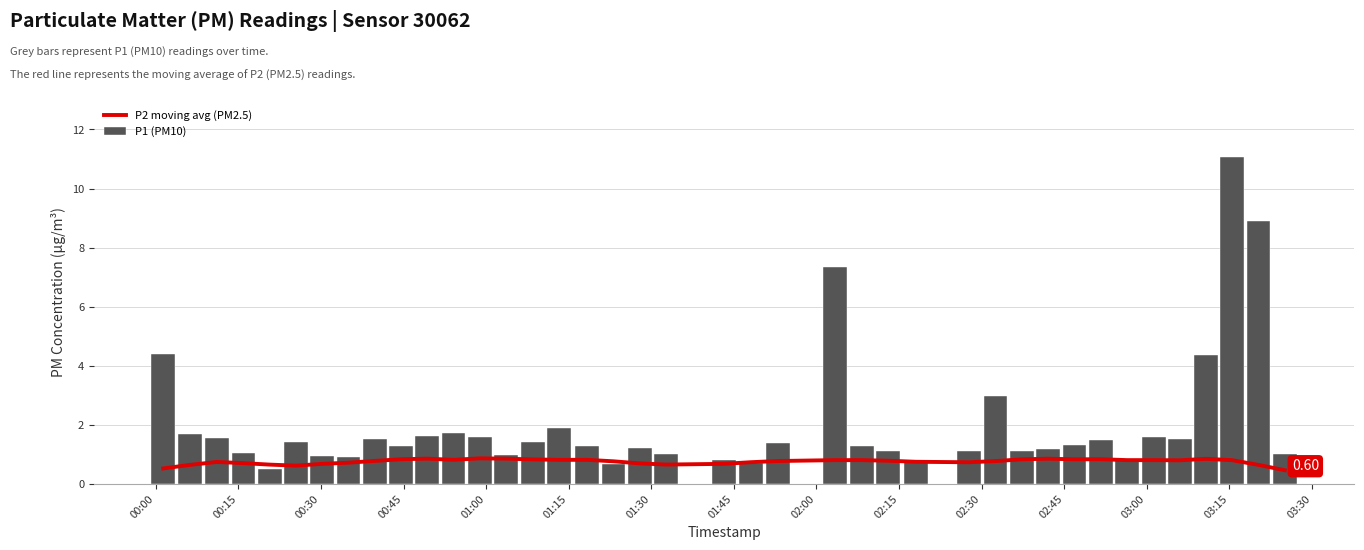

At how many categories does at least one series exceed 10?

1